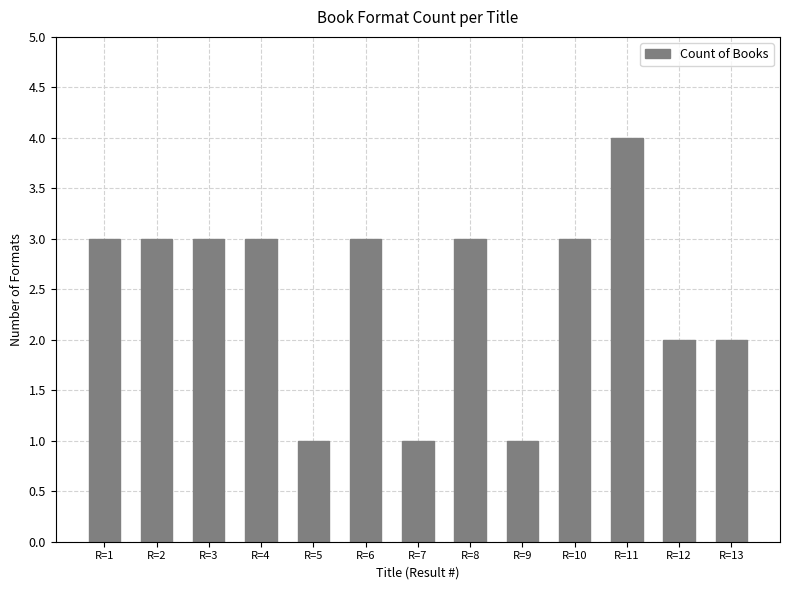

What is the value of the 6th bar from the left?

3